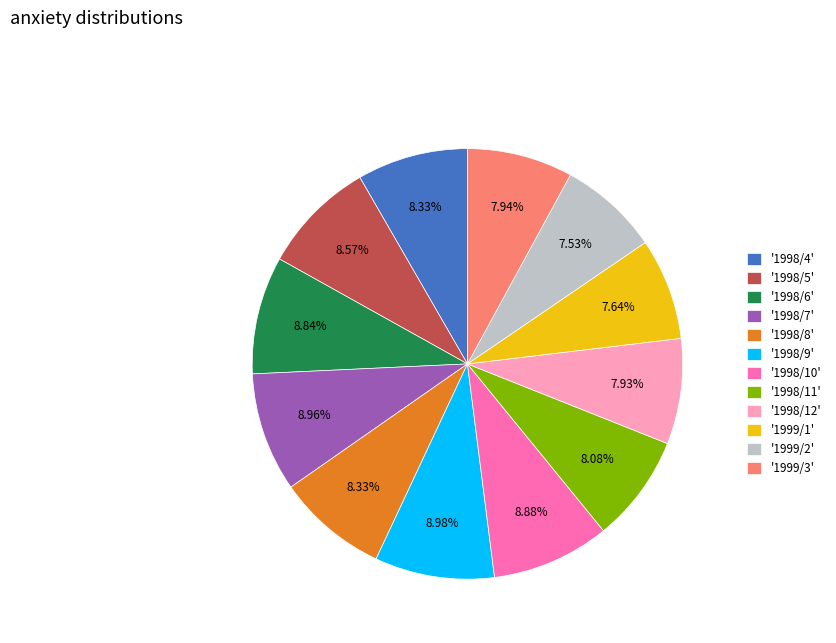

Approximately how many times larger is the value at '1999/3' compared to '1998/9'?

0.9